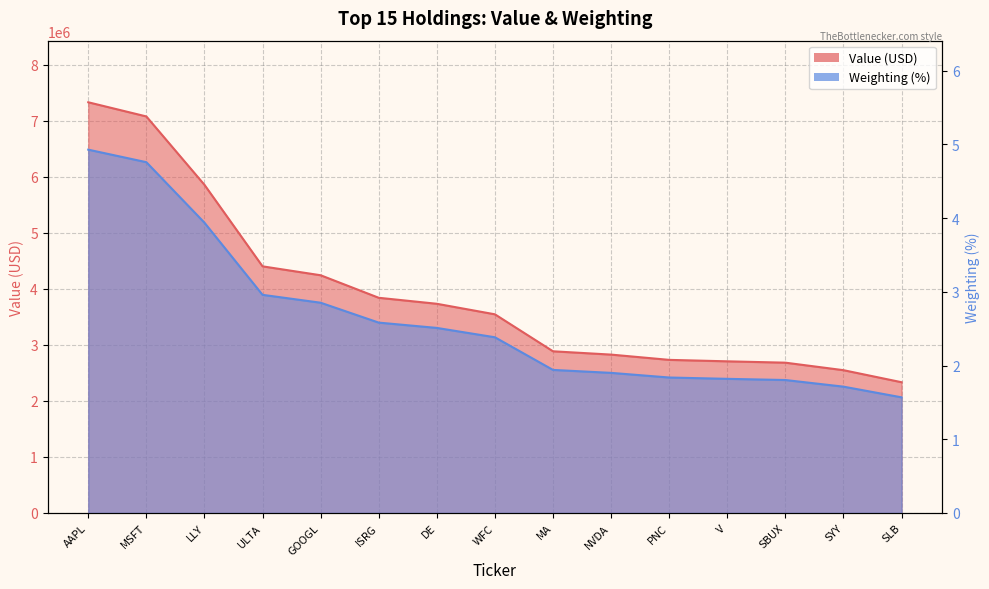

Where does the Value series first go above 3545000?

AAPL